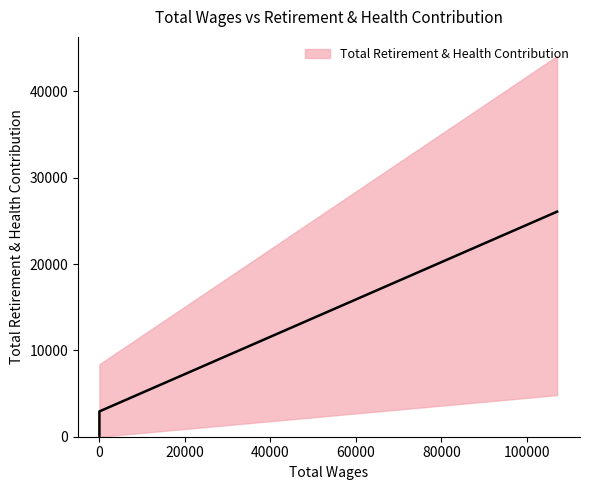

How many categories are shown in the chart?

4